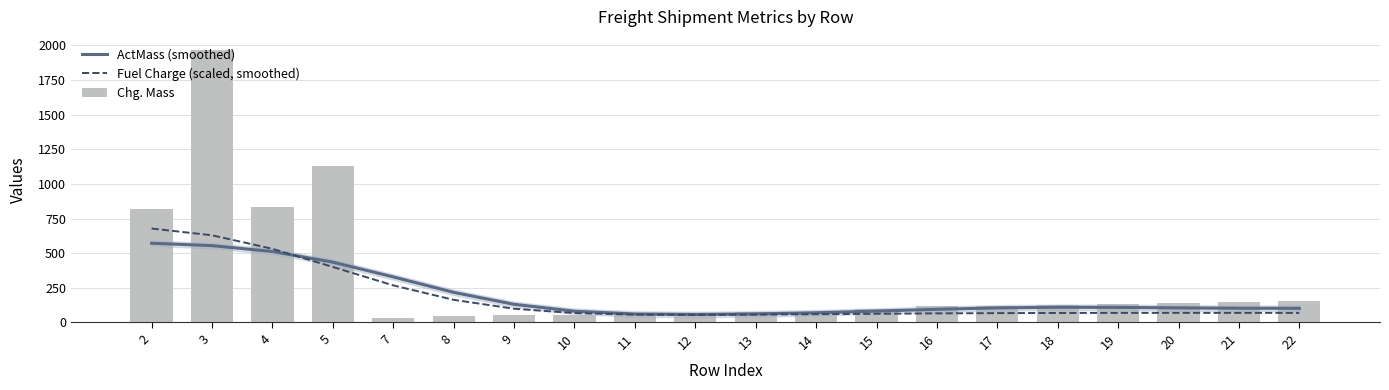

What is the approximate value of Chg. Mass at 2?

819.0